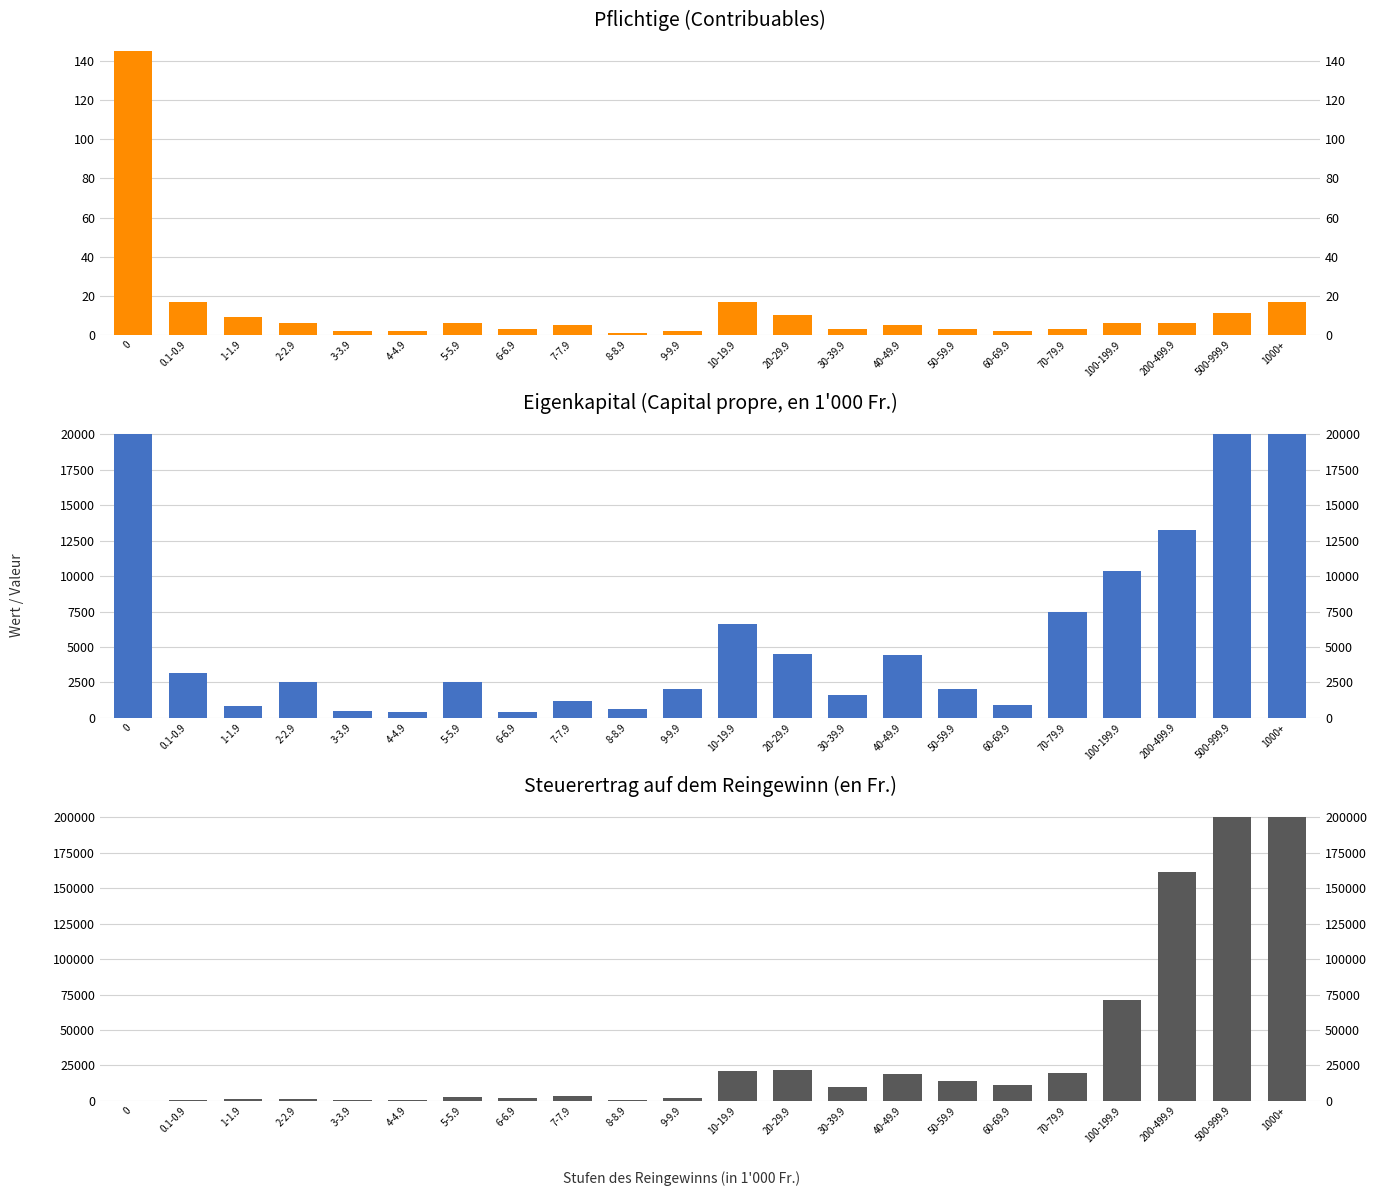

What is the value of the Pflichtige bar at the 7th from the left?

6